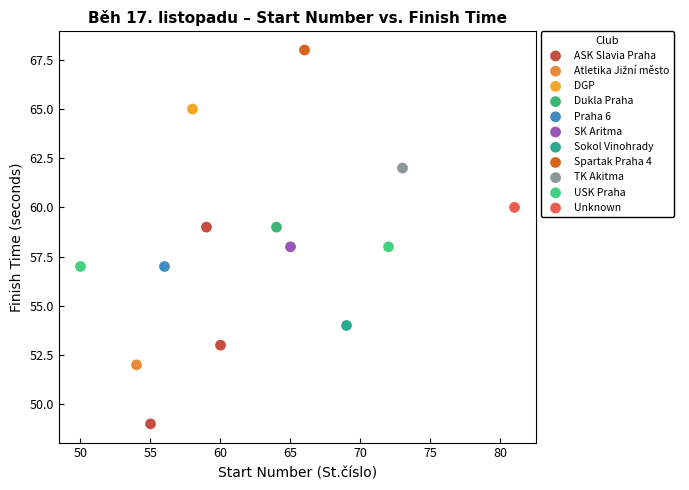

Which series contains the highest Y value?

Spartak Praha 4